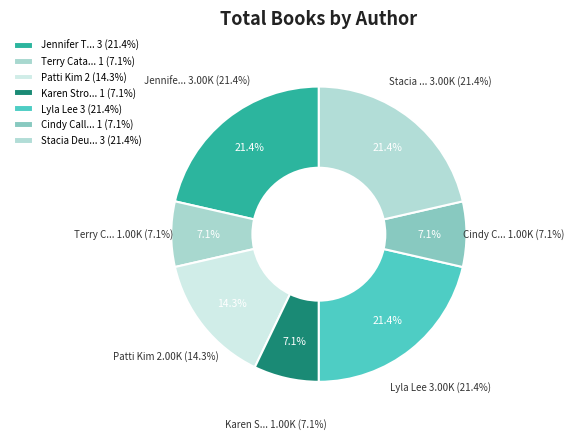

To the nearest percent, what portion does Jennifer Torres represent?

21%